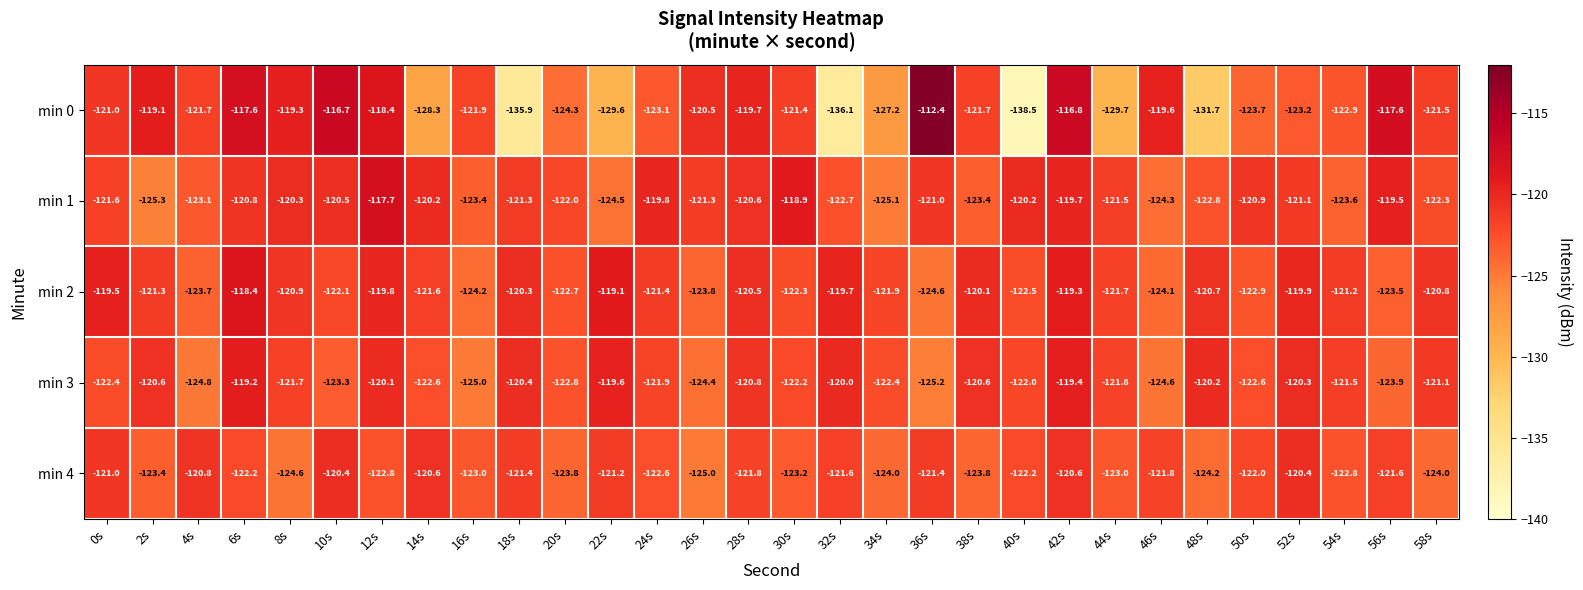

Which series has the largest total across all categories?

min 2